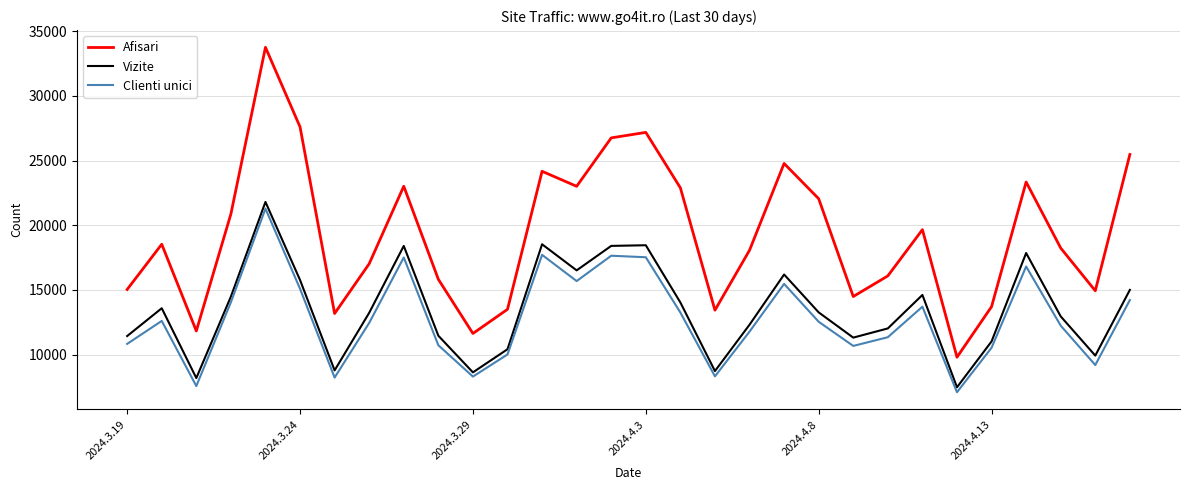

What is the lowest value of the Afisari series?

9792